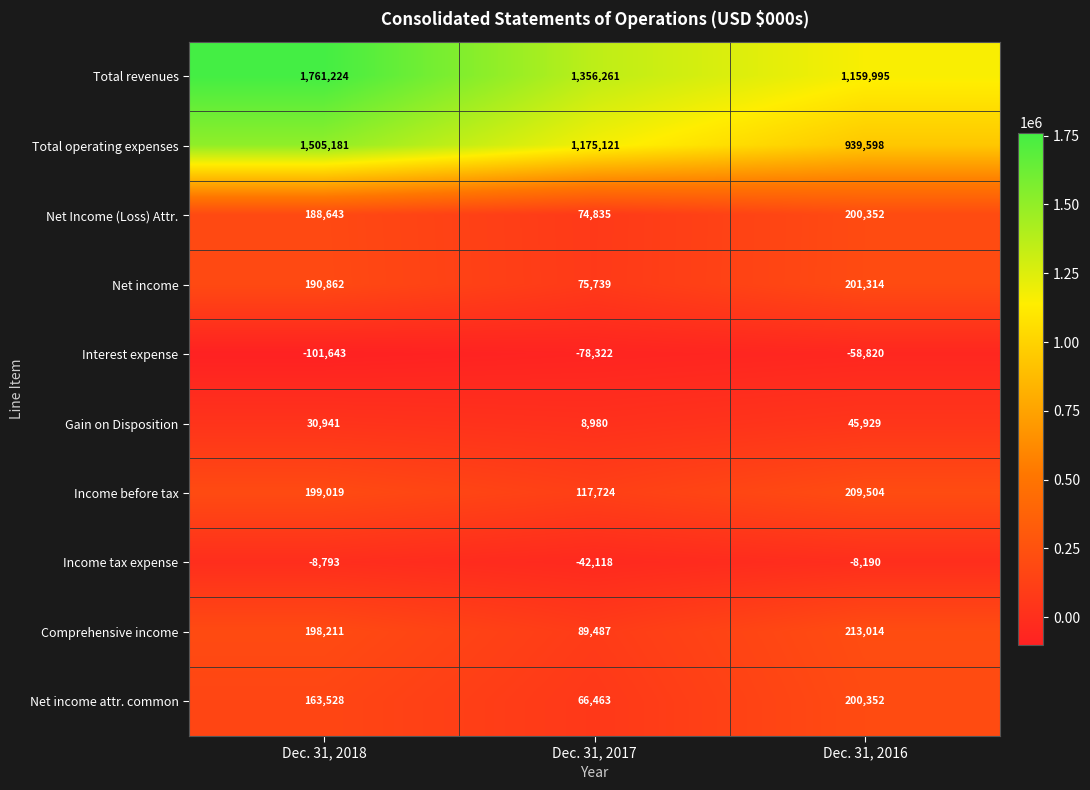

The value of Total revenues at Dec. 31, 2017 is 756946. True or false?

False